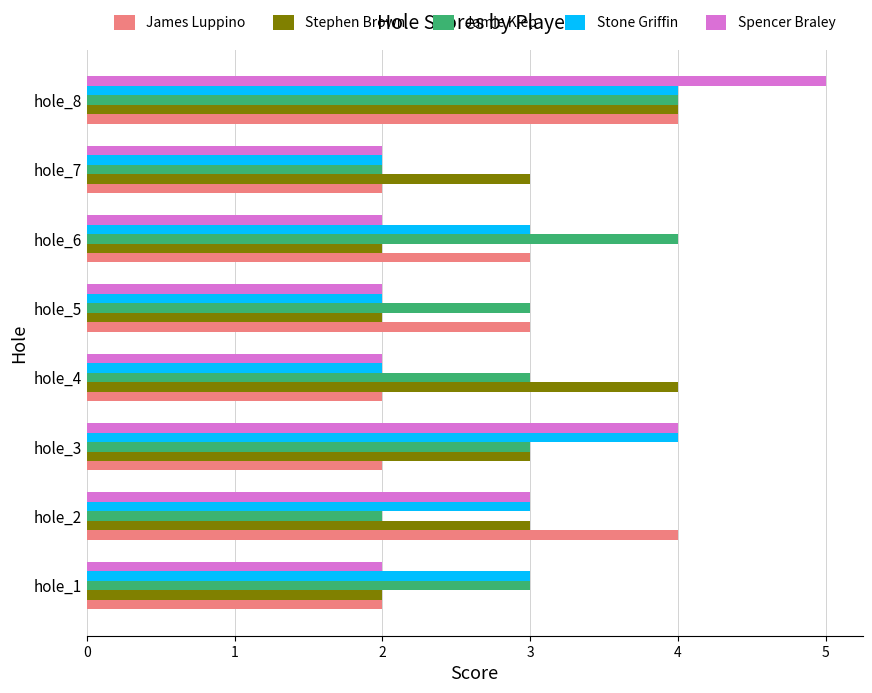

What is the sum of all Jamie Kiep values?

24